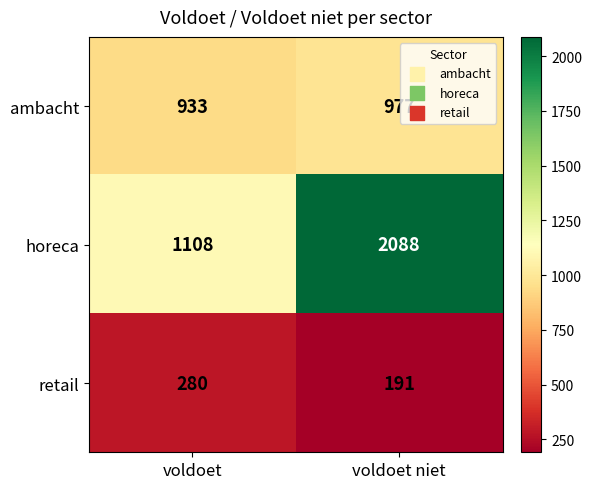

Read the horeca value at voldoet, to the nearest 100.

1100